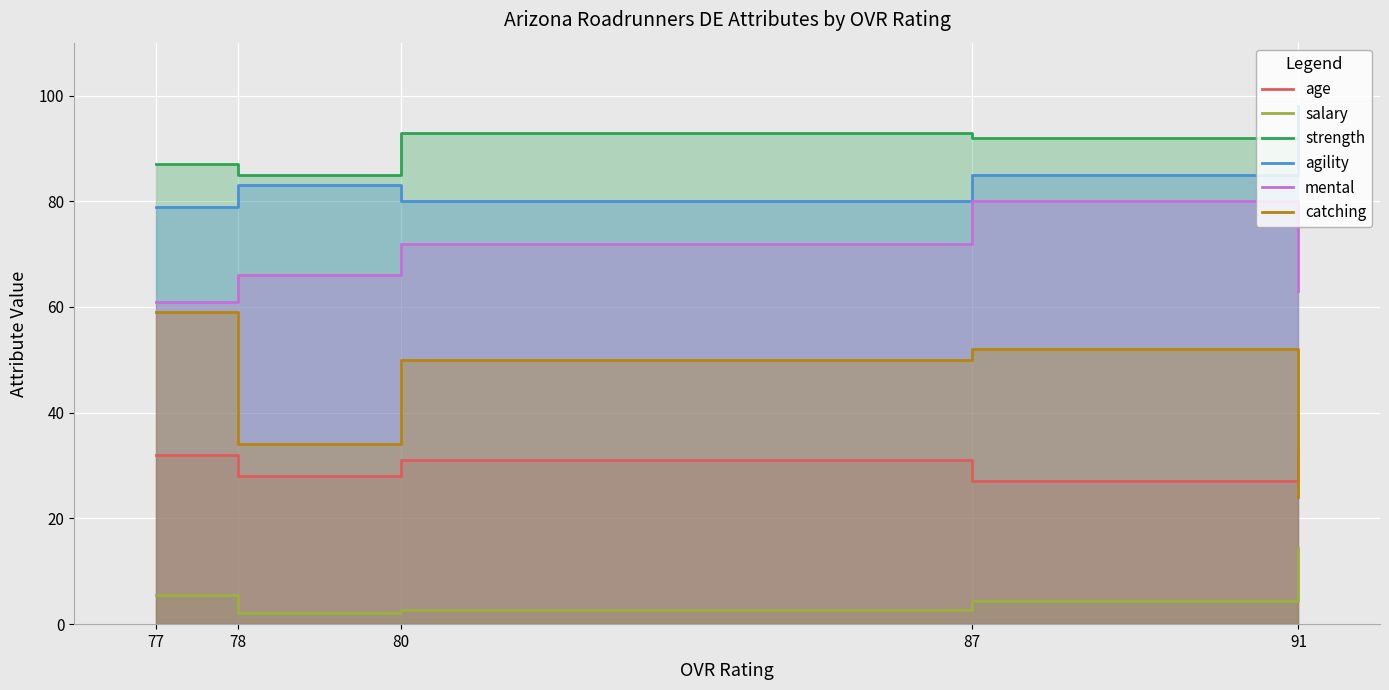

Rank the categories by agility value from lowest to highest.

77, 80, 78, 87, 91